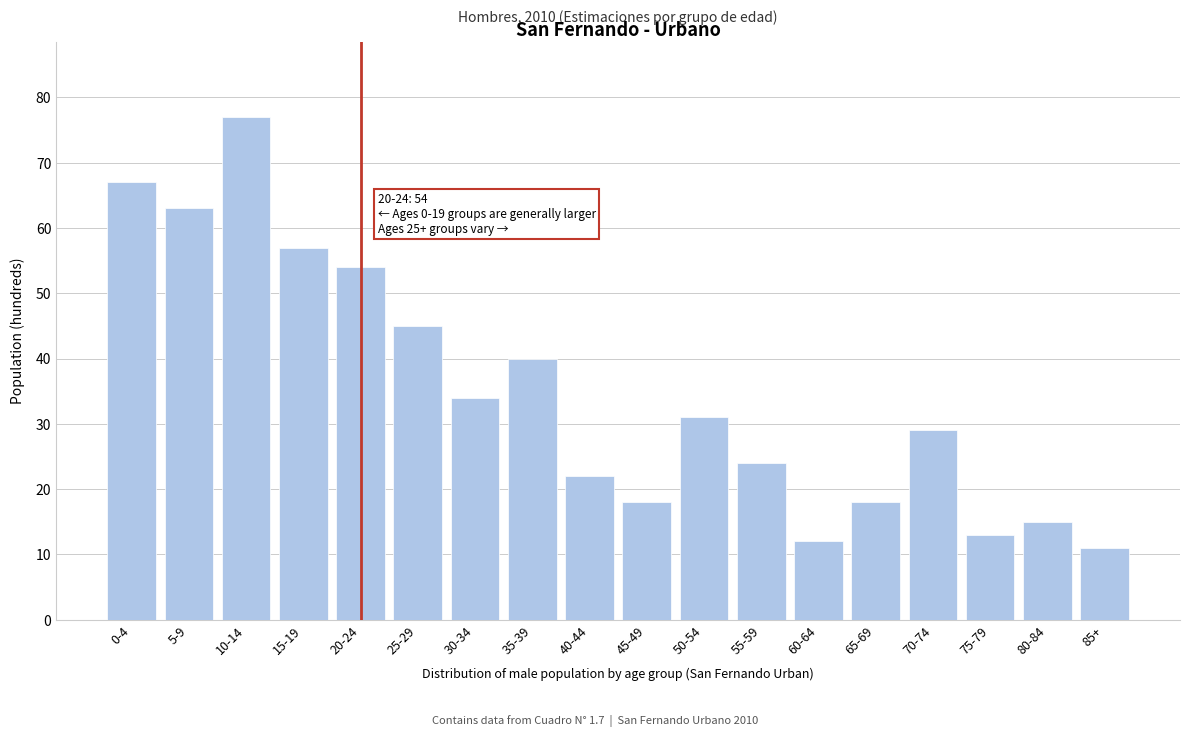

Reading left to right, what are all the values shown in this chart?

0-4=67	5-9=63	10-14=77	15-19=57	20-24=54	25-29=45	30-34=34	35-39=40	40-44=22	45-49=18	50-54=31	55-59=24	60-64=12	65-69=18	70-74=29	75-79=13	80-84=15	85+=11